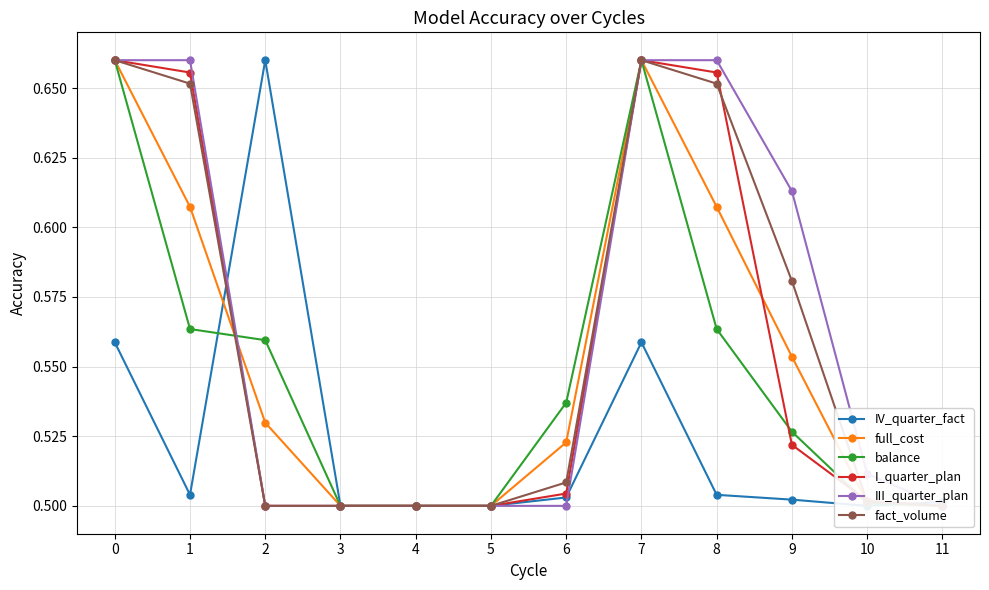

Reading left to right, extract all data points from this chart.

IV_quarter_fact: 0.6	0.5	0.7	0.5	0.5	0.5	0.5	0.6	0.5	0.5	0.5	0.5
full_cost: 0.7	0.6	0.5	0.5	0.5	0.5	0.5	0.7	0.6	0.6	0.5	0.5
balance: 0.7	0.6	0.6	0.5	0.5	0.5	0.5	0.7	0.6	0.5	0.5	0.5
I_quarter_plan: 0.7	0.7	0.5	0.5	0.5	0.5	0.5	0.7	0.7	0.5	0.5	0.5
III_quarter_plan: 0.7	0.7	0.5	0.5	0.5	0.5	0.5	0.7	0.7	0.6	0.5	0.5
fact_volume: 0.7	0.7	0.5	0.5	0.5	0.5	0.5	0.7	0.7	0.6	0.5	0.5